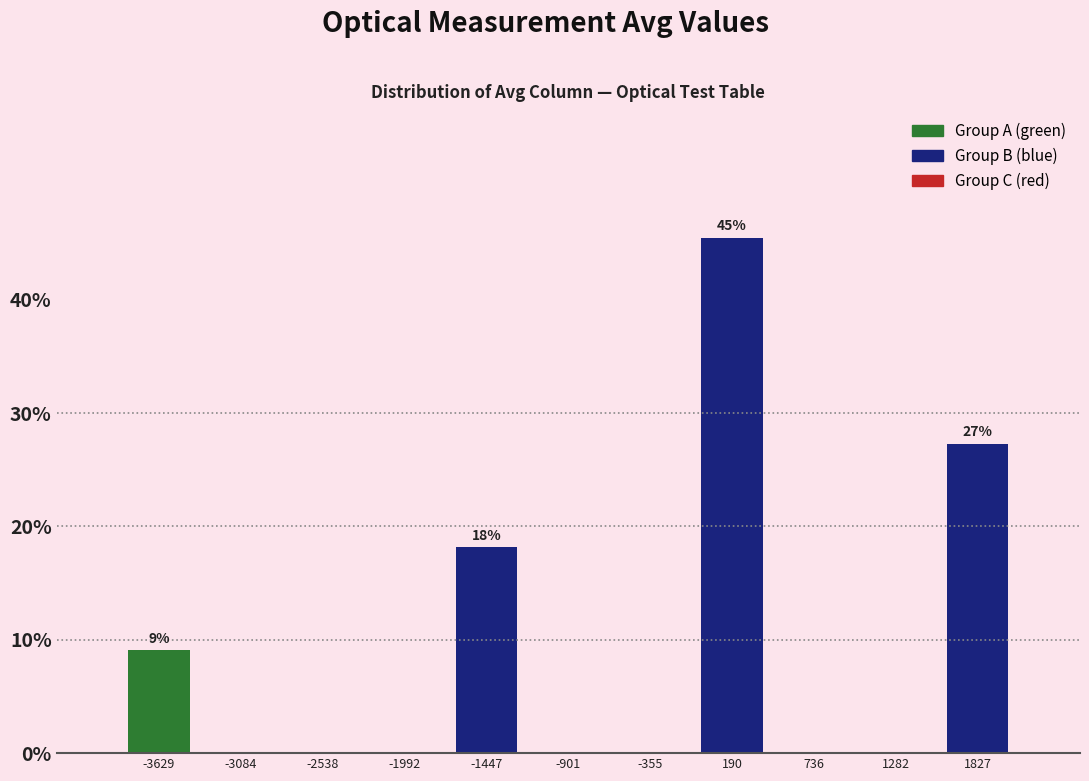

Over which range of the x-axis is the bar tallest?

-100 to 500